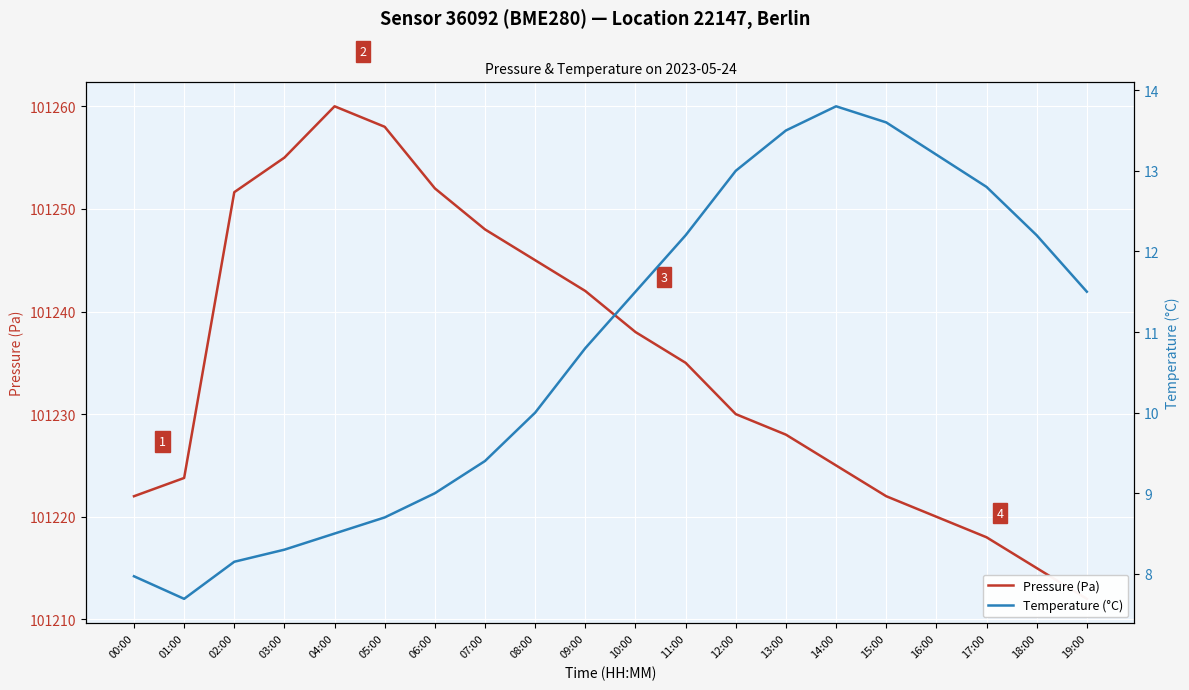

Which label corresponds to the largest value in the chart?

04:00